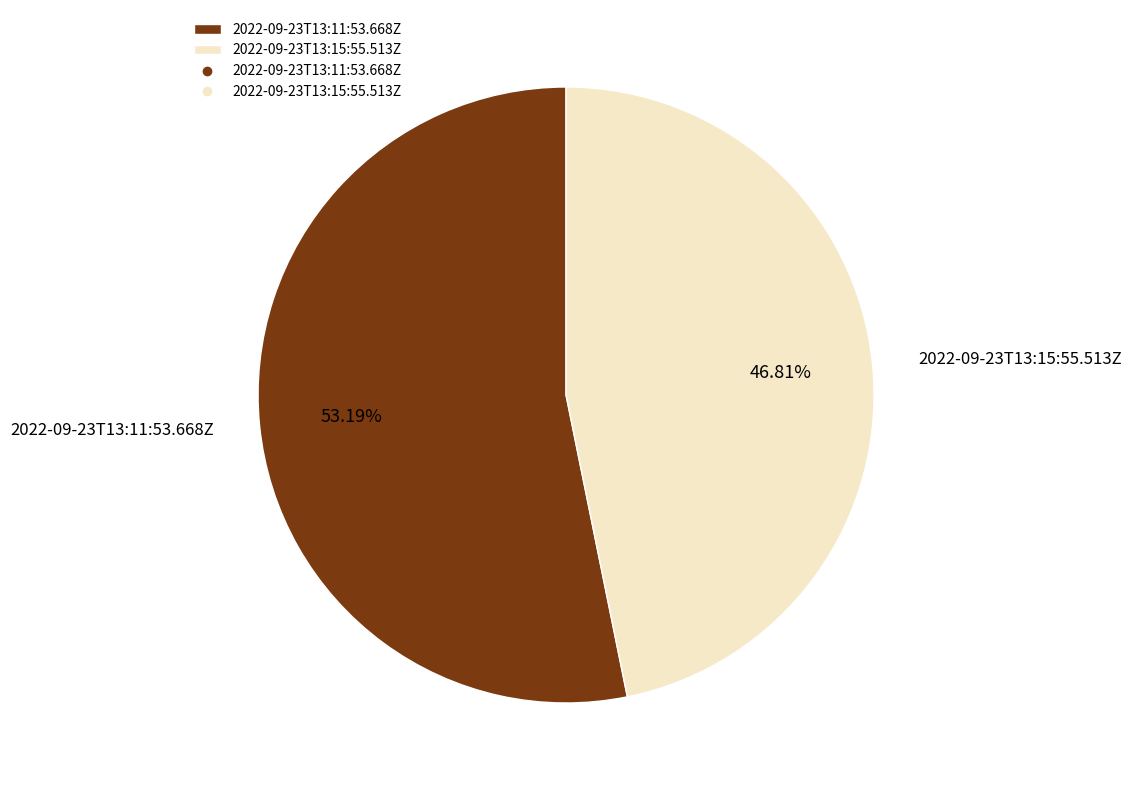

Is it true that 2022-09-23T13:15:55.513Z is 37% of the pie?

False